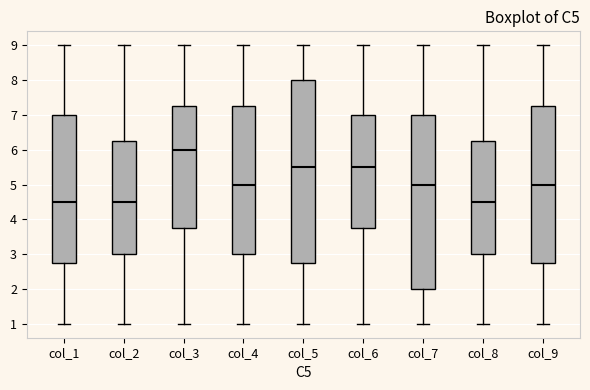

Reading left to right, transcribe this box plot: for each box, give where its median line is, the range the box spans, and where its two whiskers end, as read against the y-axis. The values are not printed on the chart, so give them approximately, as read against the axis.

col_1: median 4.5, box 2.8 to 7.0, whiskers 1.0 to 9.0
col_2: median 4.5, box 3.0 to 6.3, whiskers 1.0 to 9.0
col_3: median 6.0, box 3.8 to 7.3, whiskers 1.0 to 9.0
col_4: median 5.0, box 3.0 to 7.3, whiskers 1.0 to 9.0
col_5: median 5.5, box 2.8 to 8.0, whiskers 1.0 to 9.0
col_6: median 5.5, box 3.8 to 7.0, whiskers 1.0 to 9.0
col_7: median 5.0, box 2.0 to 7.0, whiskers 1.0 to 9.0
col_8: median 4.5, box 3.0 to 6.3, whiskers 1.0 to 9.0
col_9: median 5.0, box 2.8 to 7.3, whiskers 1.0 to 9.0